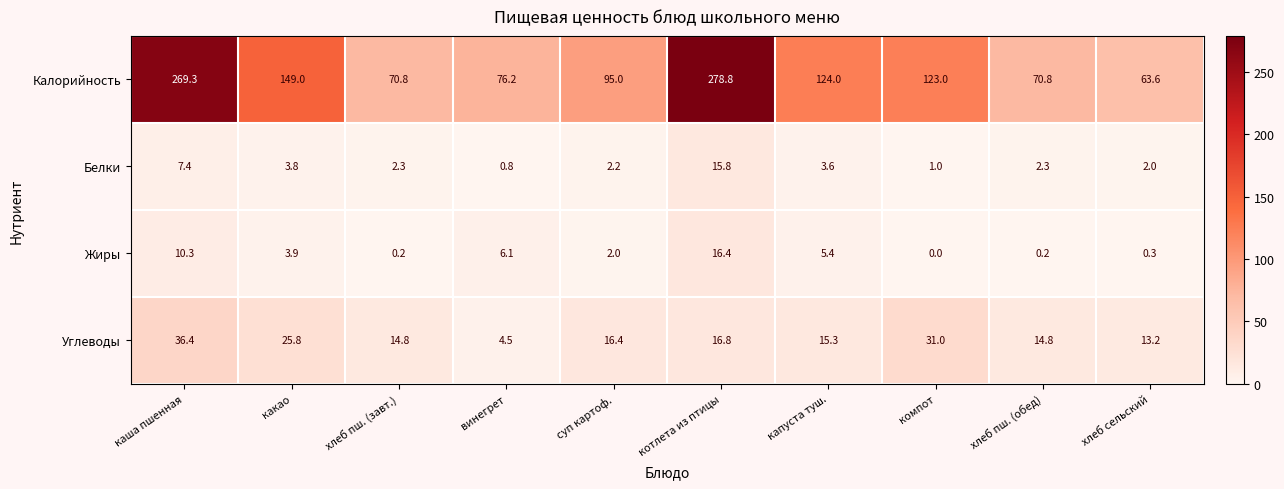

What is the total value across all series at каша пшенная?

323.4